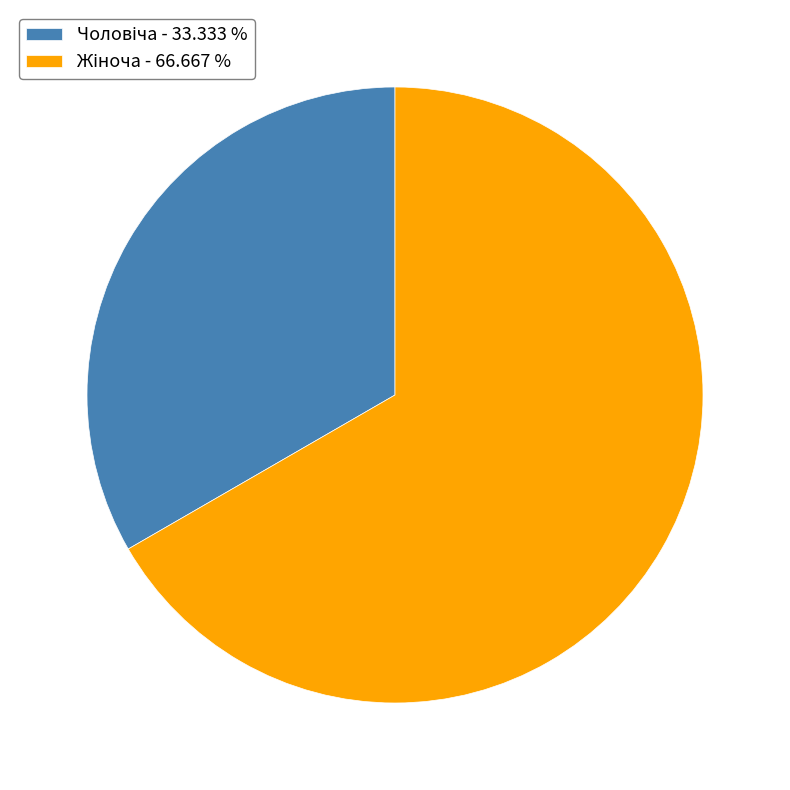

Does any single category account for the majority?

Yes